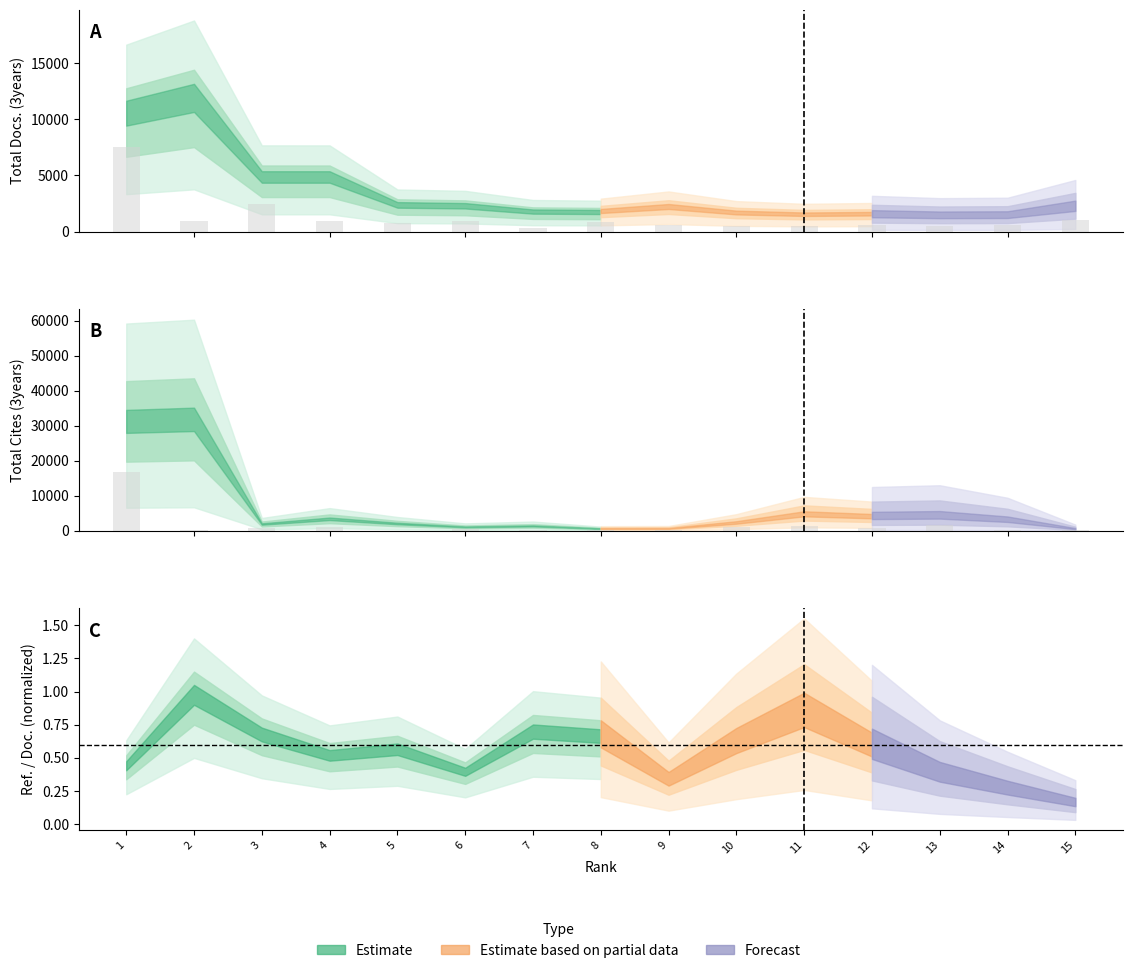

How many bars are there in total?

30